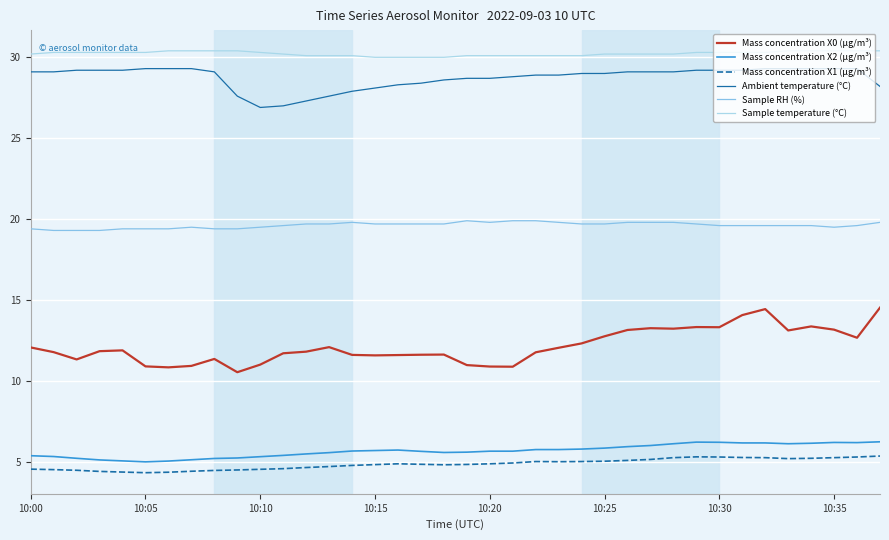

How many distinct data groups are displayed?

6